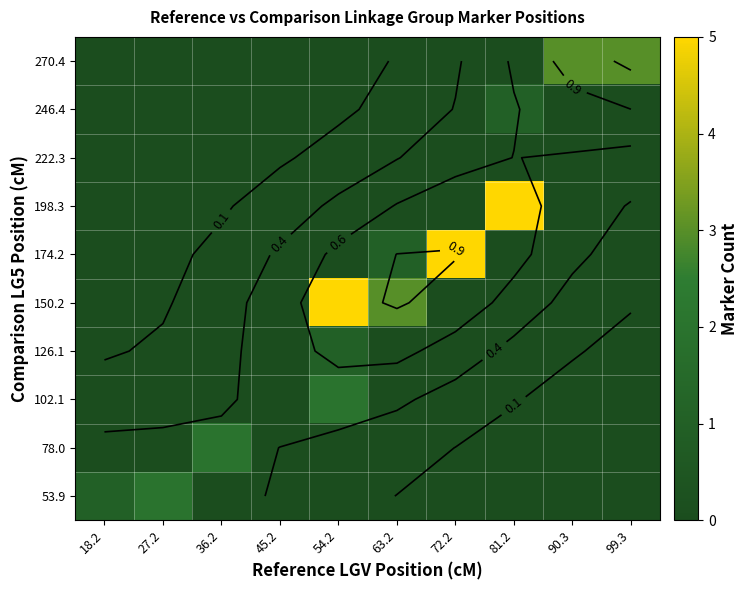

At which category is the sum across all series the highest?

54.2